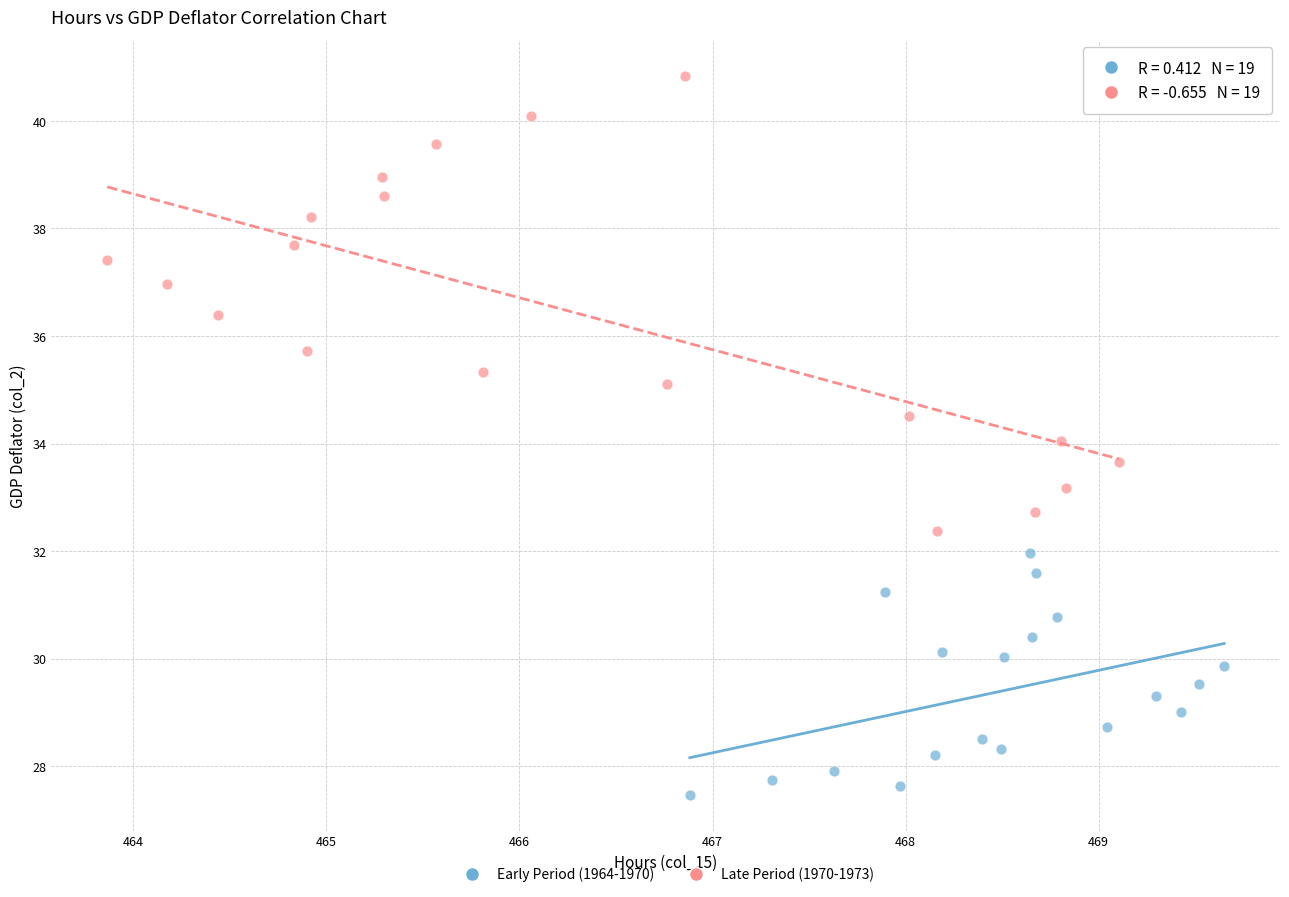

Which series contains the lowest Y value?

Early Period (1964-1970)